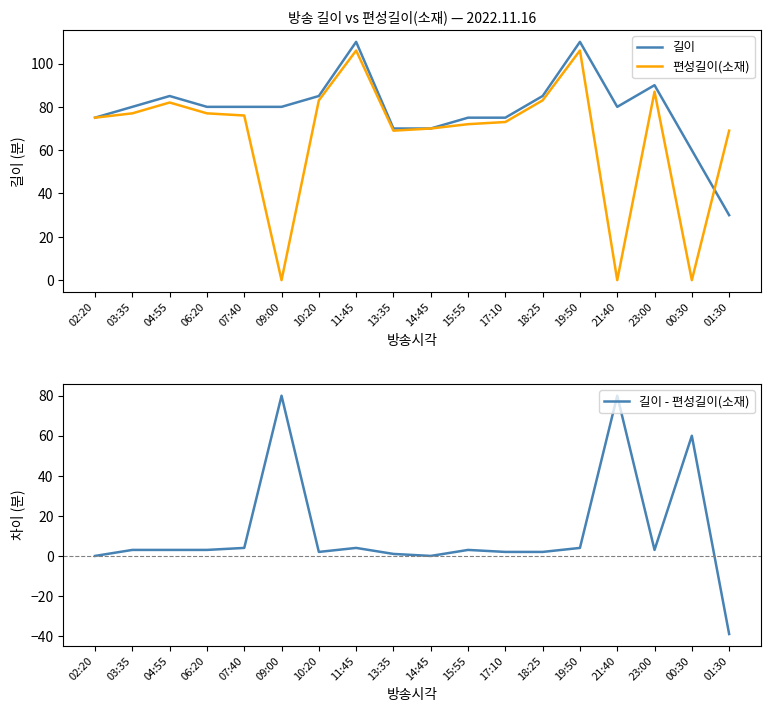

Reading left to right, transcribe all the data shown in this chart.

길이: 02:20=75	03:35=80	04:55=85	06:20=80	07:40=80	09:00=80	10:20=85	11:45=110	13:35=70	14:45=70	15:55=75	17:10=75	18:25=85	19:50=110	21:40=80	23:00=90	00:30=60	01:30=30
편성길이(소재): 02:20=75	03:35=77	04:55=82	06:20=77	07:40=76	09:00=0	10:20=83	11:45=106	13:35=69	14:45=70	15:55=72	17:10=73	18:25=83	19:50=106	21:40=0	23:00=87	00:30=0	01:30=69
길이 - 편성길이(소재): 02:20=0	03:35=3	04:55=3	06:20=3	07:40=4	09:00=80	10:20=2	11:45=4	13:35=1	14:45=0	15:55=3	17:10=2	18:25=2	19:50=4	21:40=80	23:00=3	00:30=60	01:30=-39